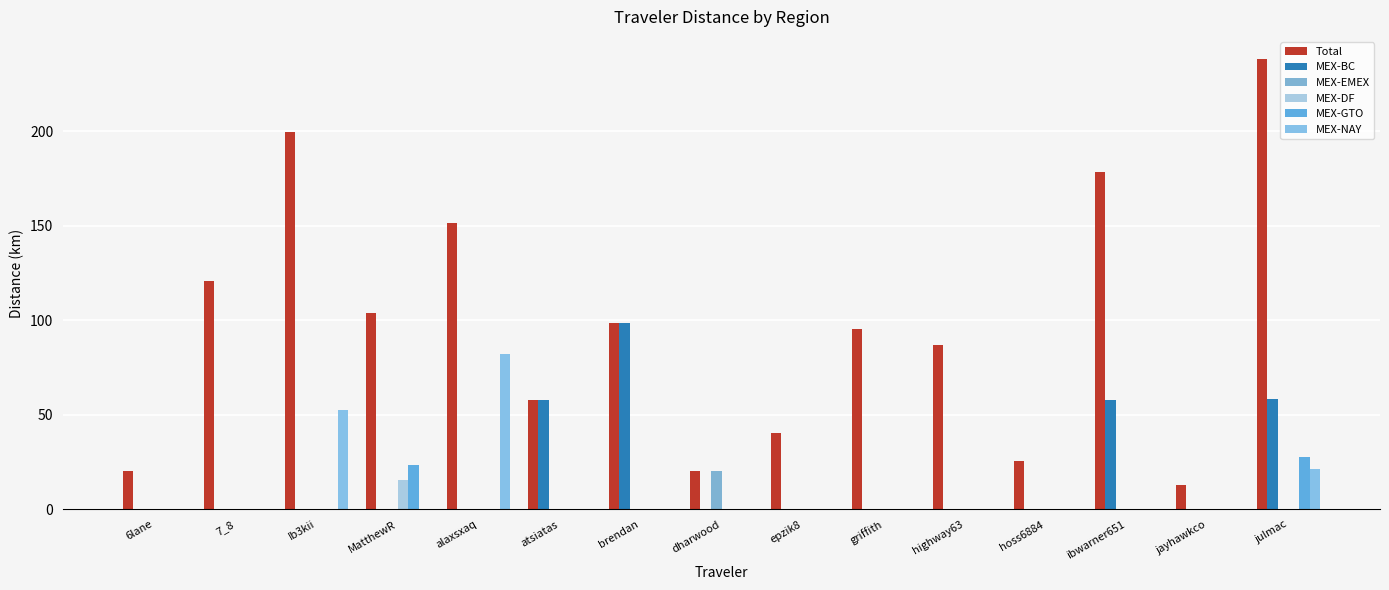

What is the label of the 8th bar from the left?

dharwood